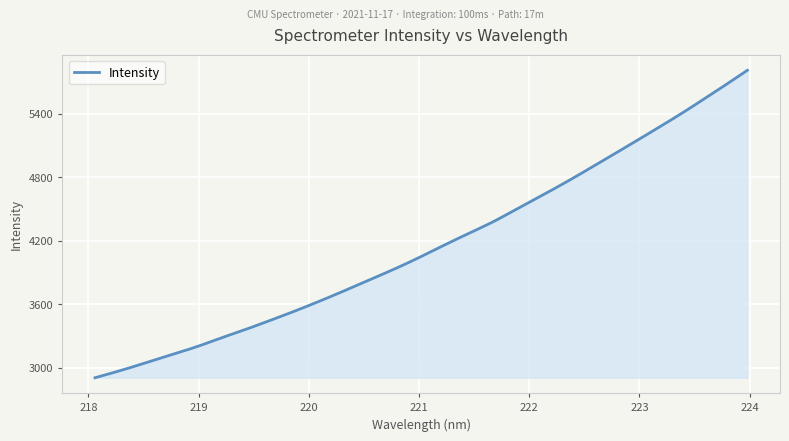

What is the smallest value displayed?

2903.9